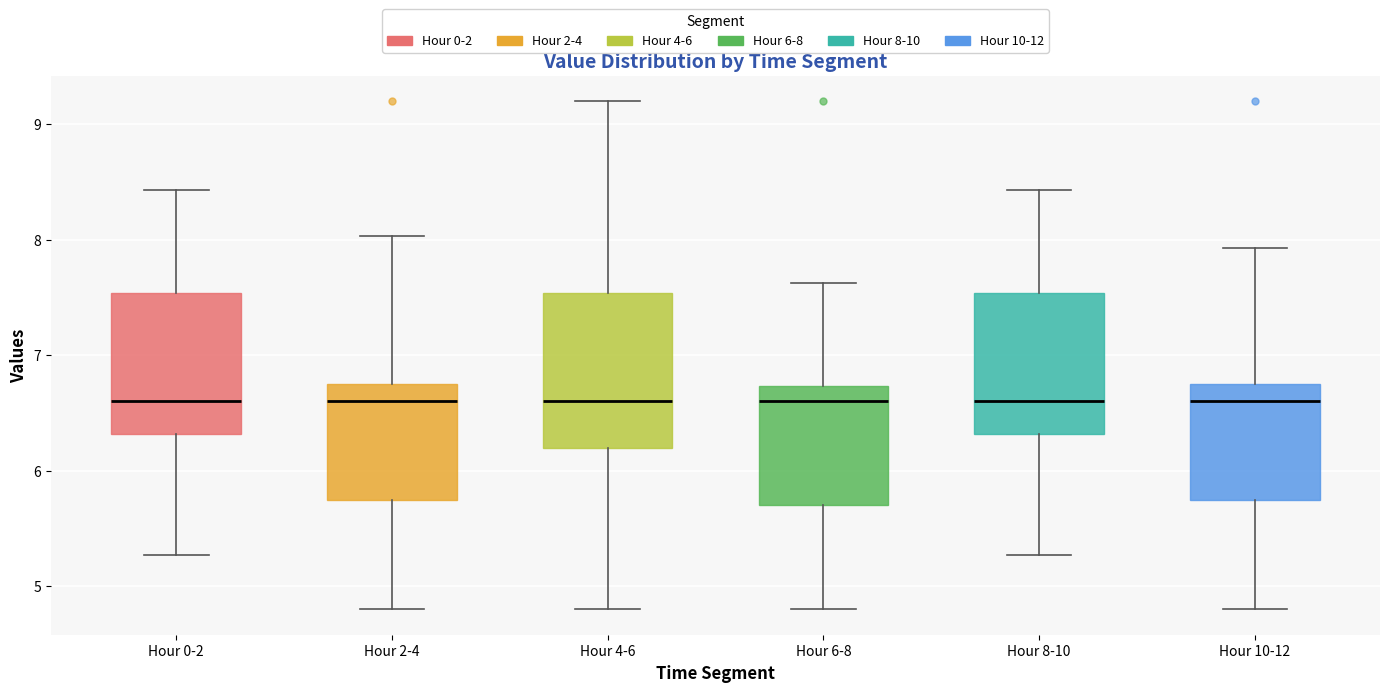

Where does the lower whisker of the box for Hour 2-4 end on the y-axis? The values are not printed on the chart, so give them approximately, as read against the axis.

4.8